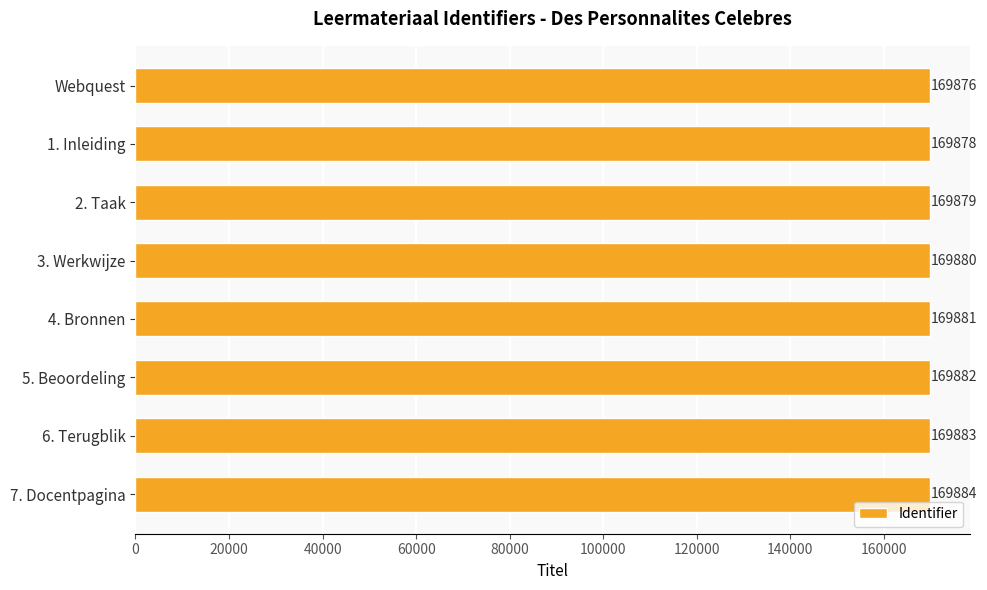

How many data points are less than 169881?

4